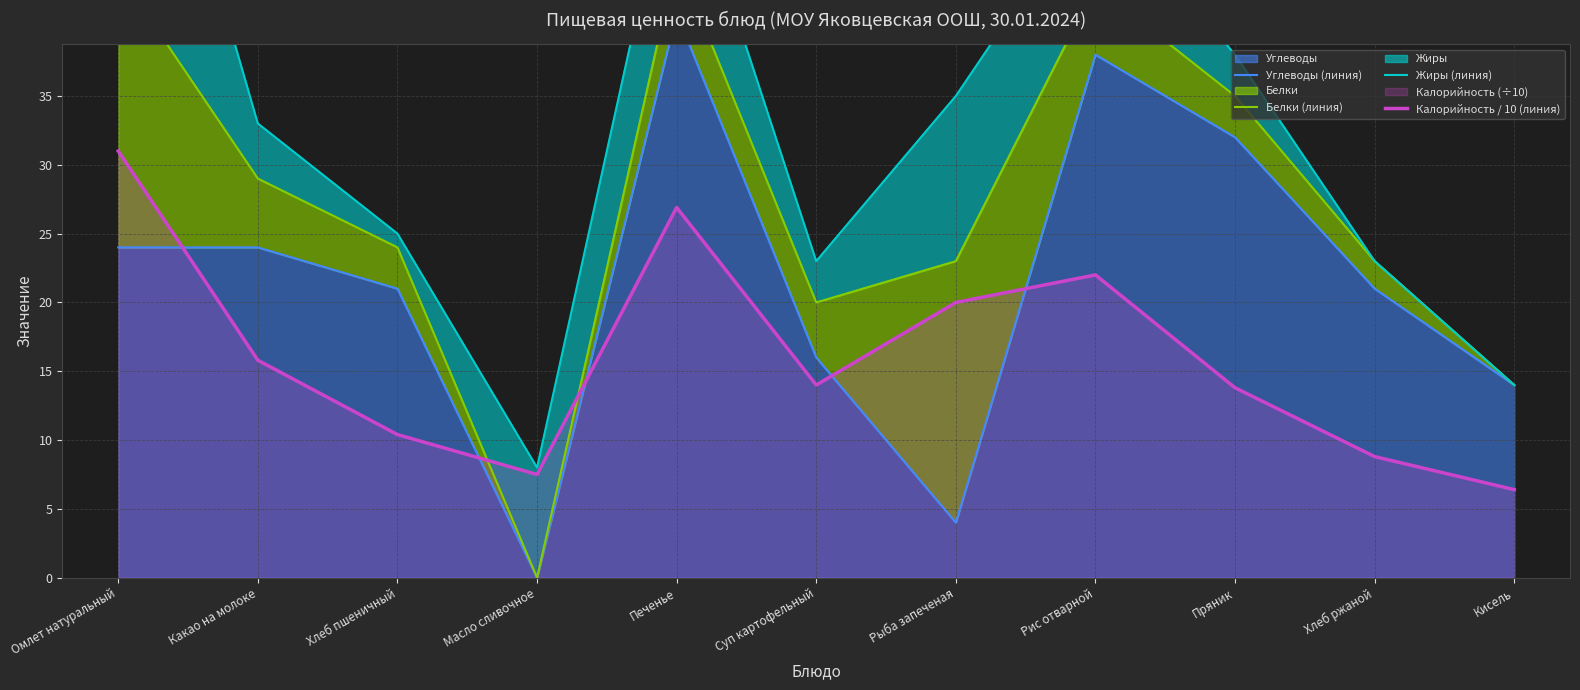

Rank the series at Хлеб пшеничный from highest to lowest value.

Жиры (линия), Белки (линия), Углеводы (линия), Калорийность / 10 (линия)